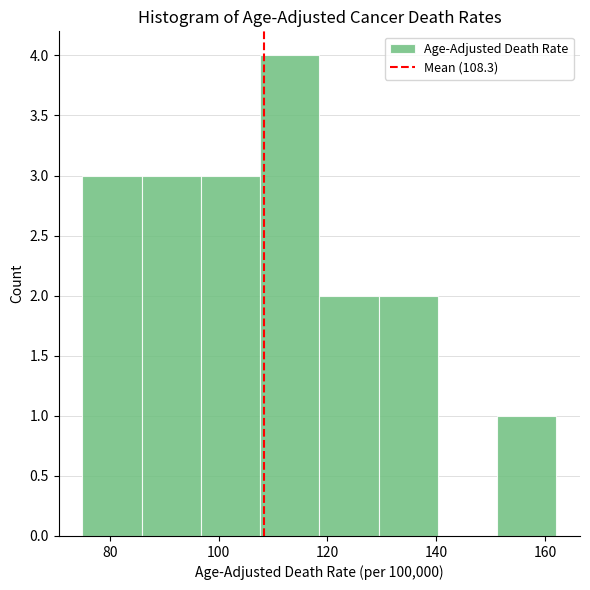

Reading left to right, transcribe this chart: for each bar, give the range it covers on the x-axis and its height. Neither the bar edges nor the heights are printed on the chart, so give them approximately, as read against the axes.

74 to 86: 3
86 to 96: 3
96 to 108: 3
108 to 118: 4
118 to 130: 2
130 to 140: 2
140 to 152: 0
152 to 162: 1